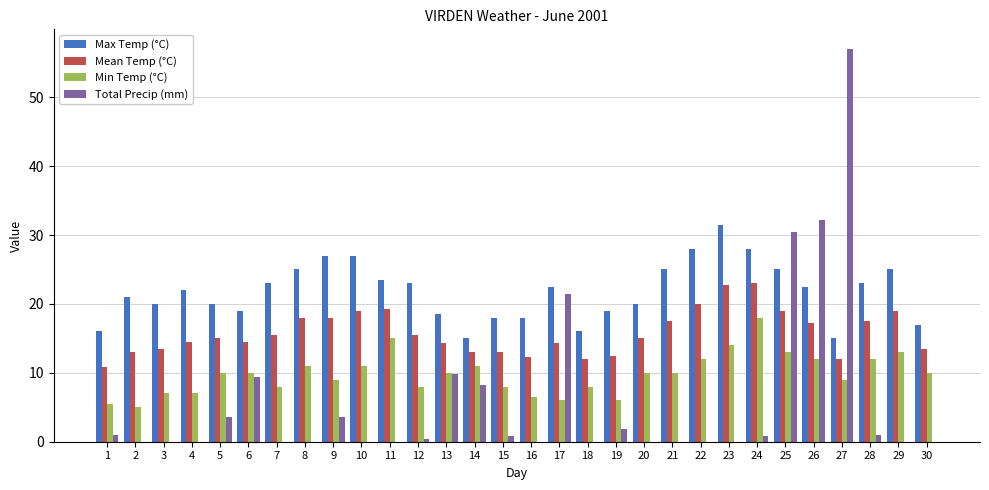

Is it true that Min Temp (°C) equals 9.0 at 27?

True